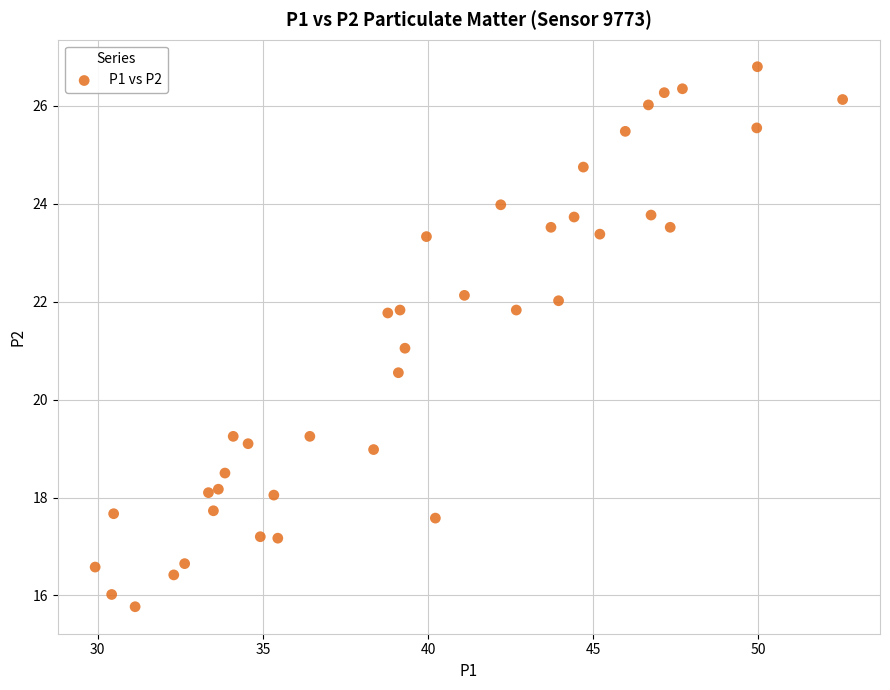

What is the range of X values (max minus min)?

22.6